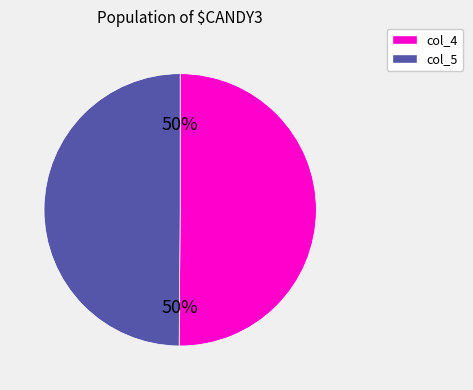

To the nearest percent, what is the average slice percentage?

50%